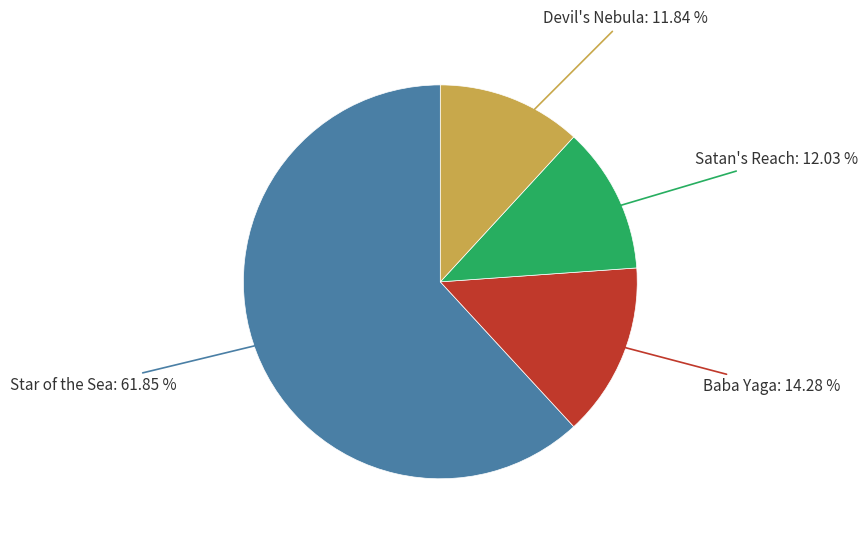

Does any single category account for the majority?

Yes